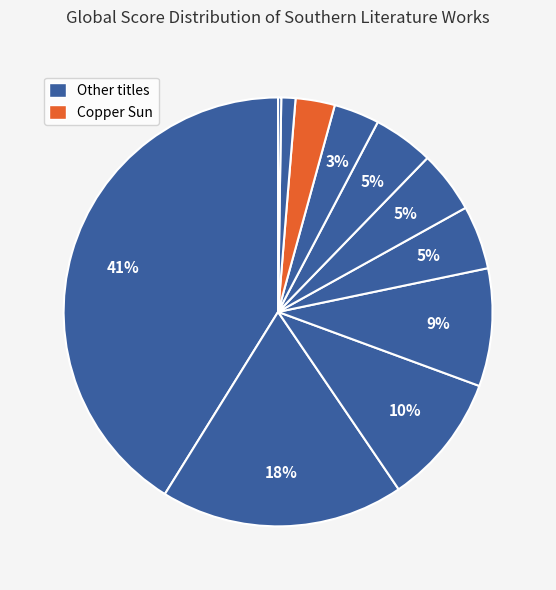

To the nearest percent, what is the difference between the largest and smallest slice percentages?

41%